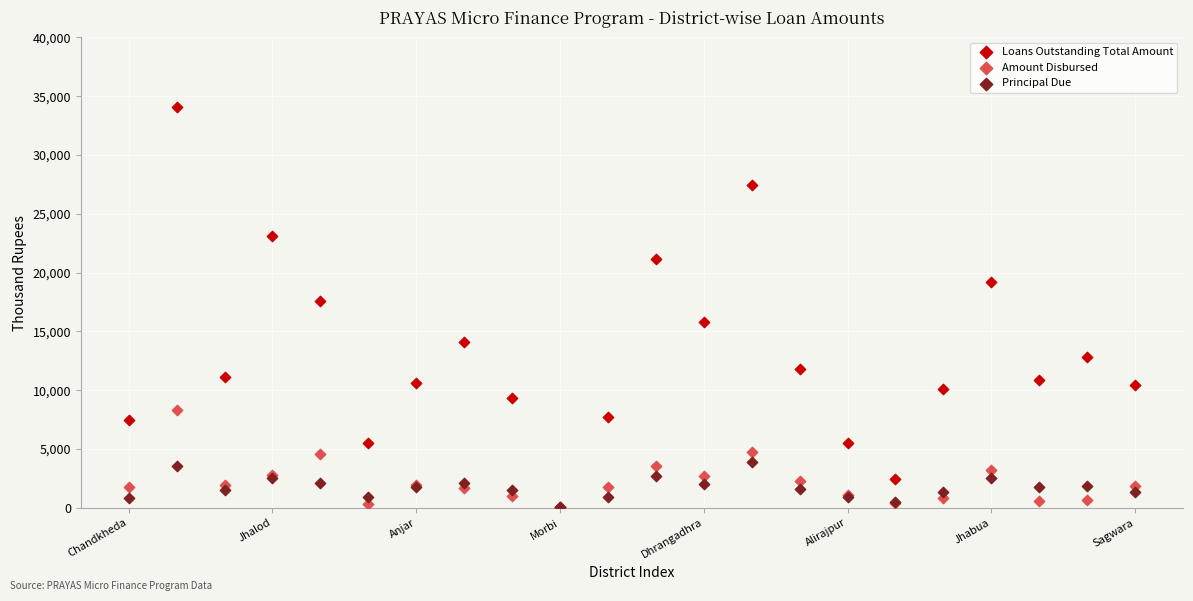

Which series contains the highest Y value?

Loans Outstanding Total Amount